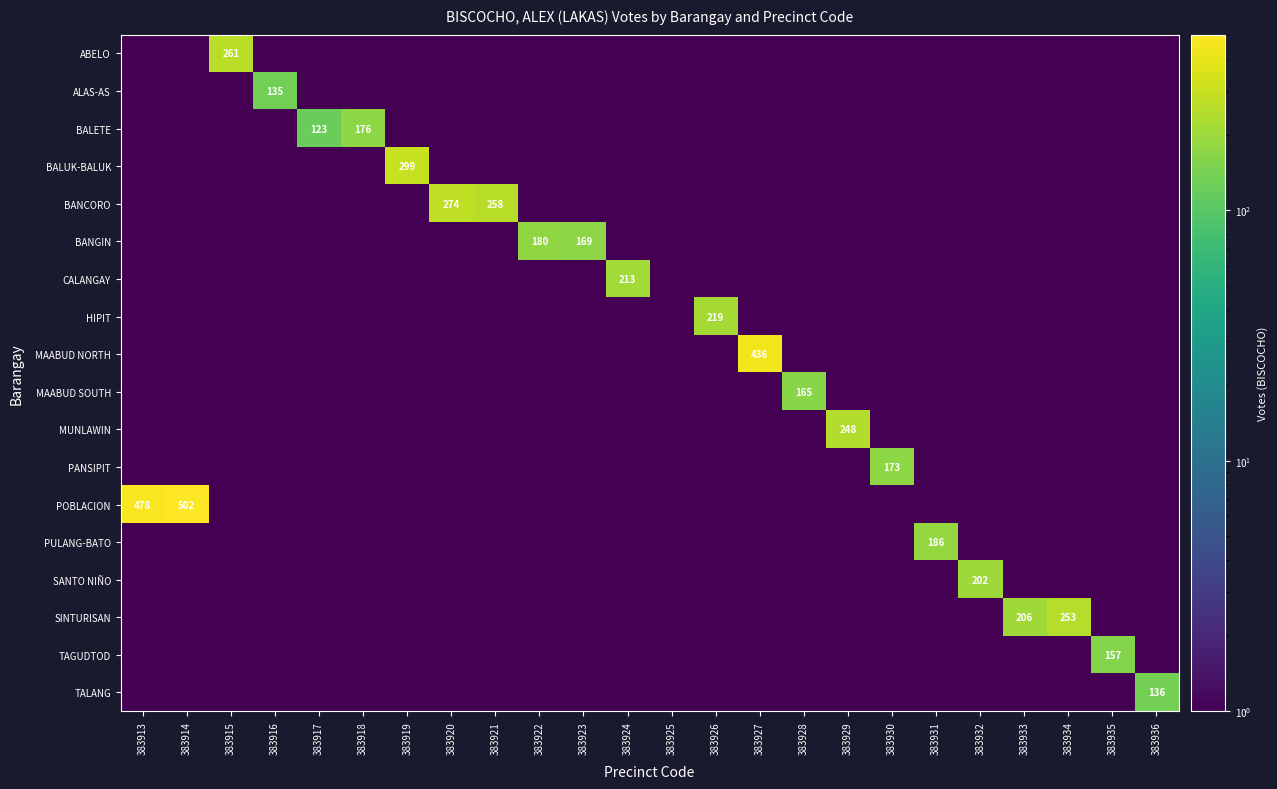

The value of PANSIPIT at 383930 is 173.0. True or false?

True